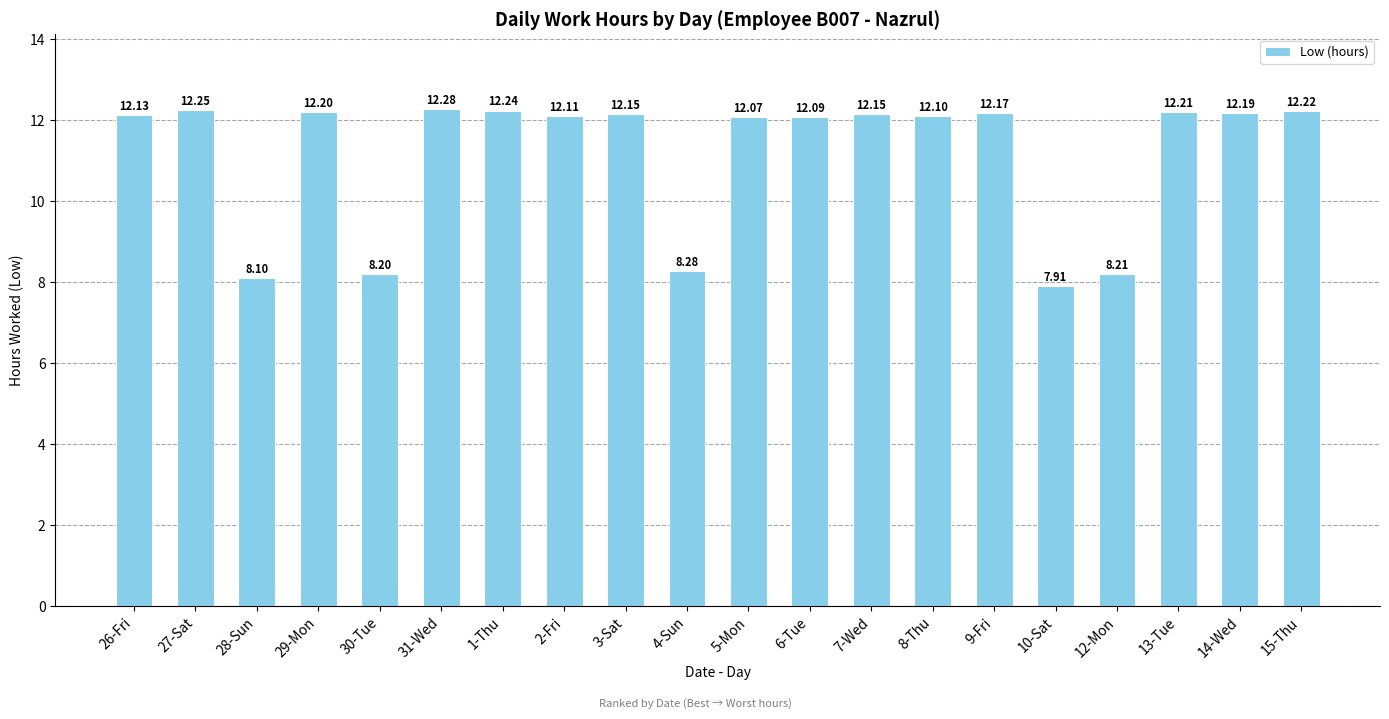

What is the label of the 5th bar from the right?

10-Sat